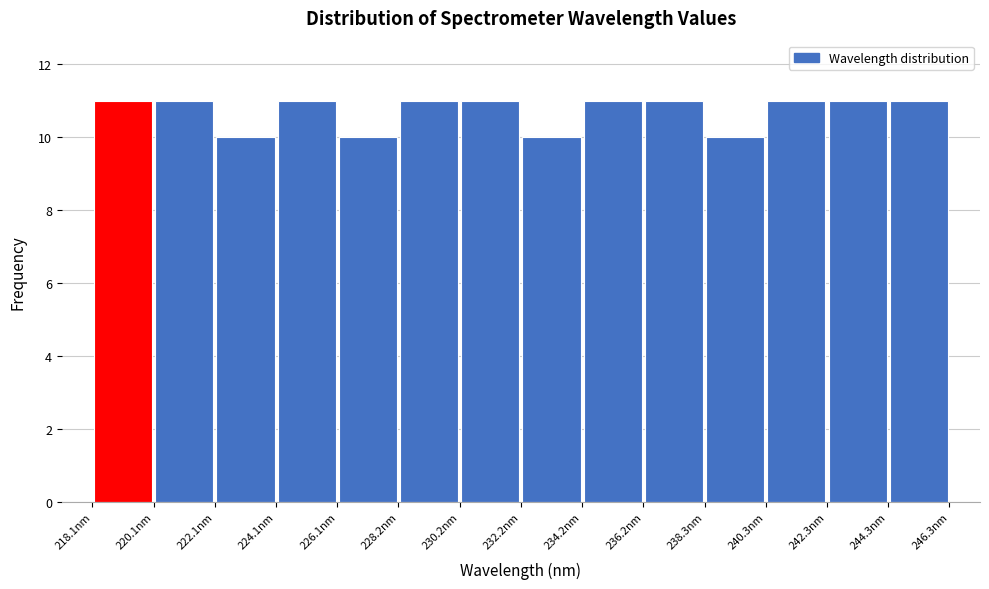

What is the height of the bar covering 230.0 to 232.0 on the x-axis? Neither the bar edges nor the heights are printed on the chart, so give them approximately, as read against the axes.

11